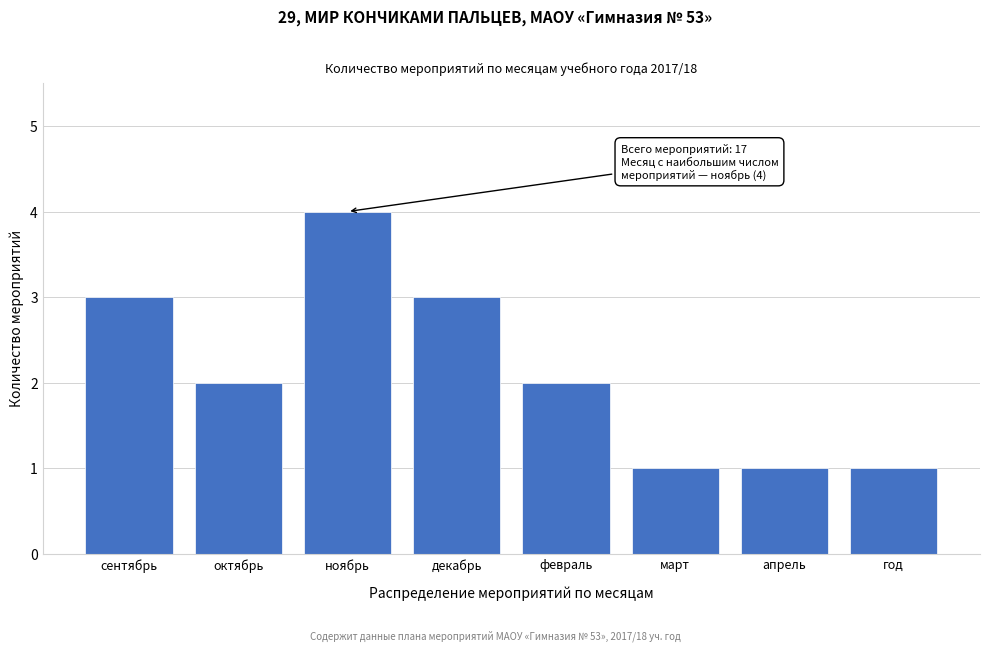

Reading left to right, list all the values displayed in this chart.

3	2	4	3	2	1	1	1